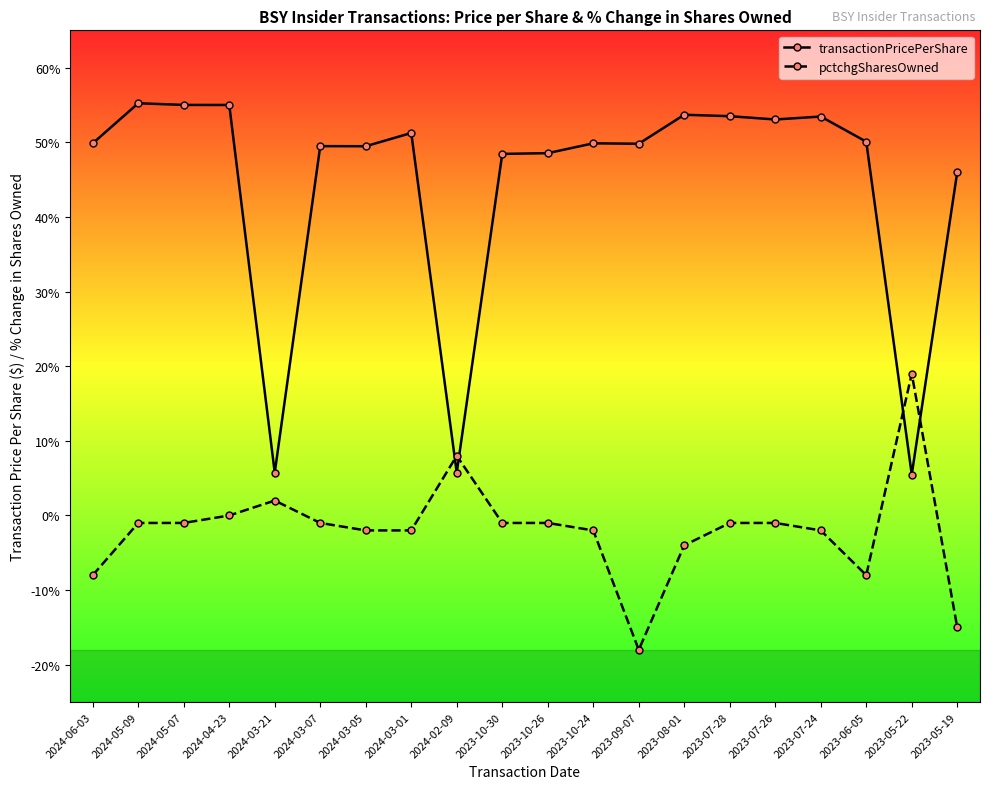

True or false: pctchgSharesOwned has more than 0 points higher than both neighbors.

True